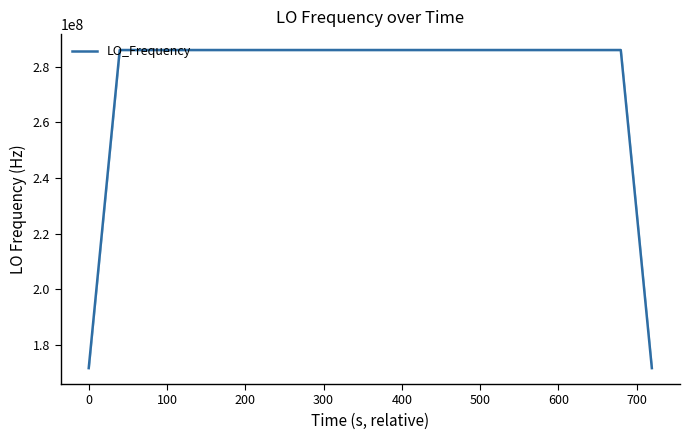

Is this an area chart (filled region under the line)?

No